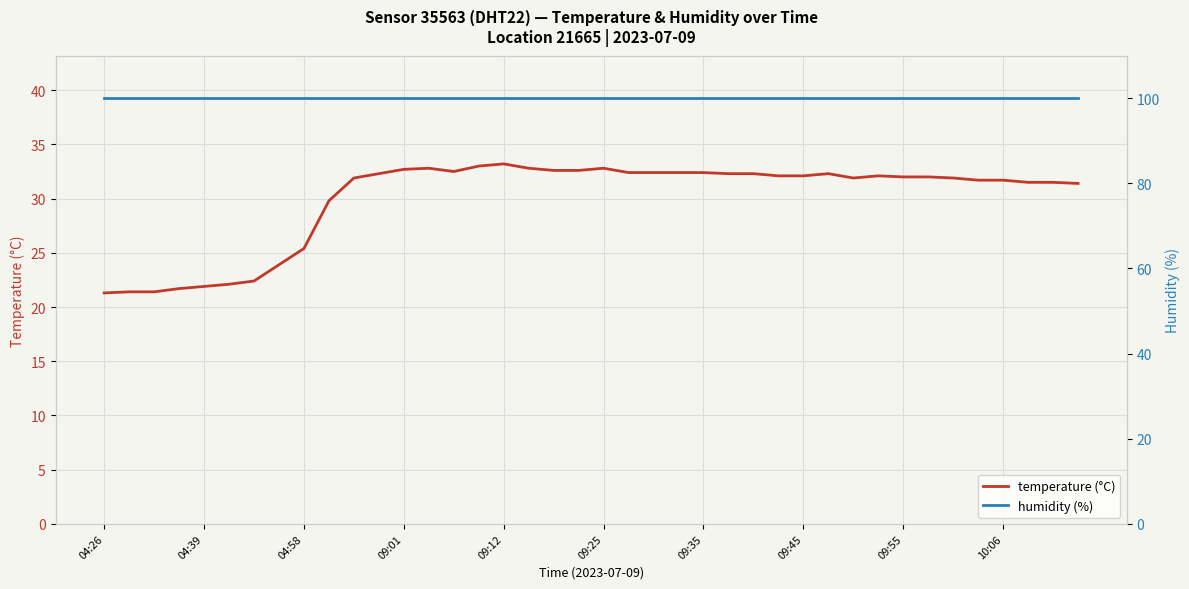

Is it true that temperature (°C) equals 36.3 at 04:58?

False